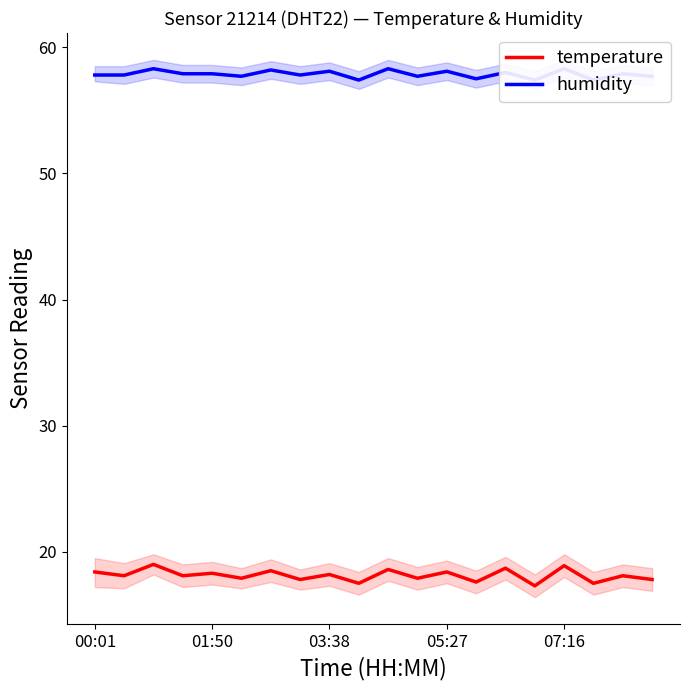

Rank the series by their average value, from lowest to highest.

temperature, humidity